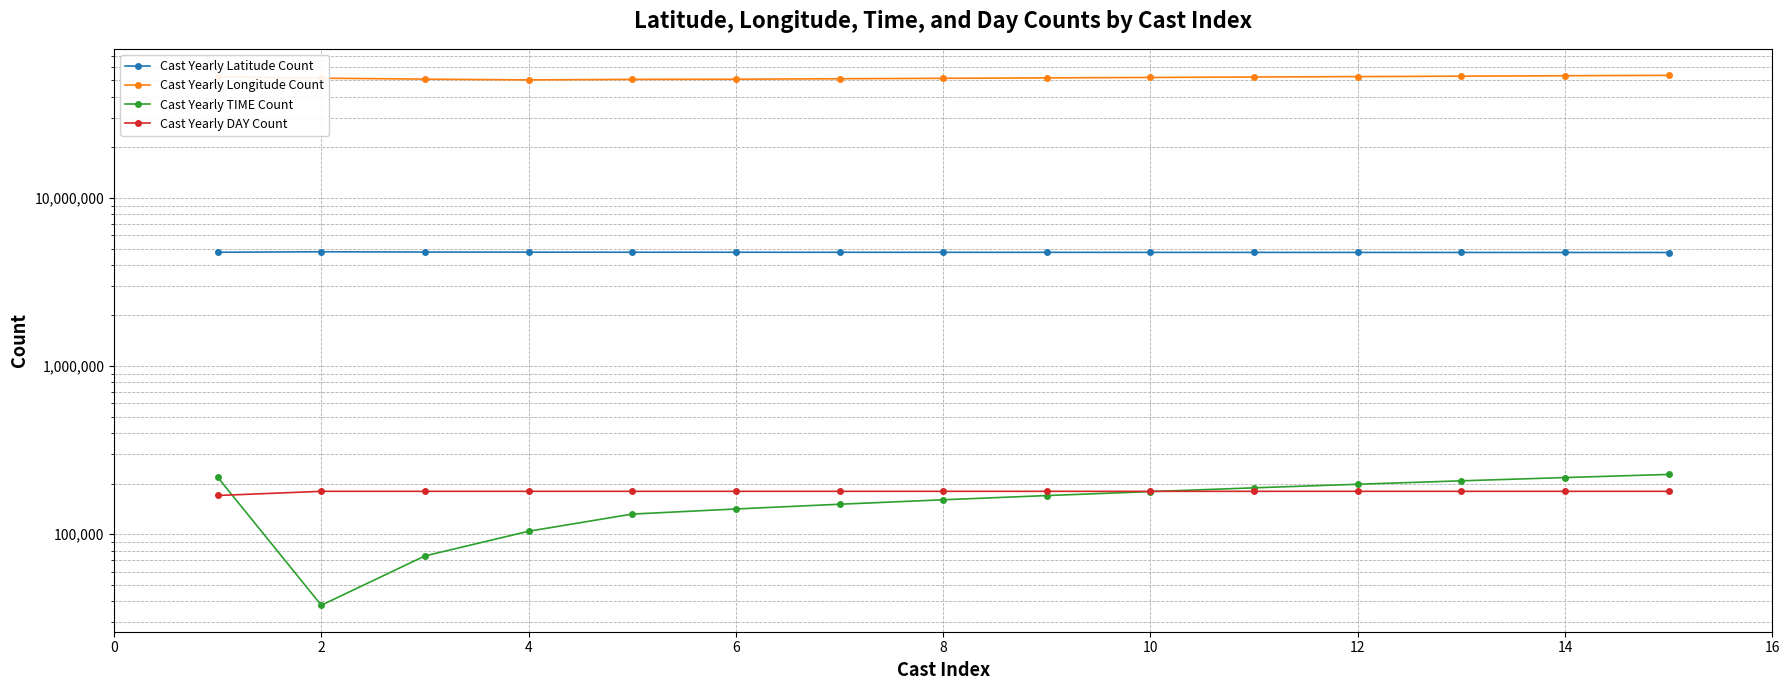

True or false: Cast Yearly DAY Count has a value of 180000.0 at 6.

True